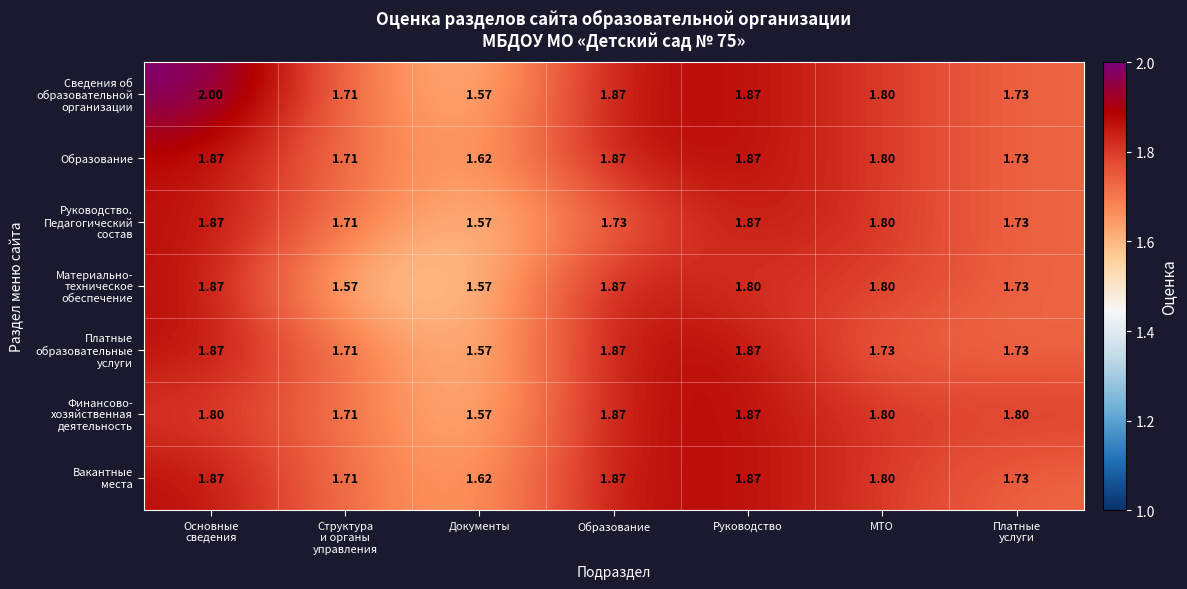

What is the greatest value displayed?

2.0